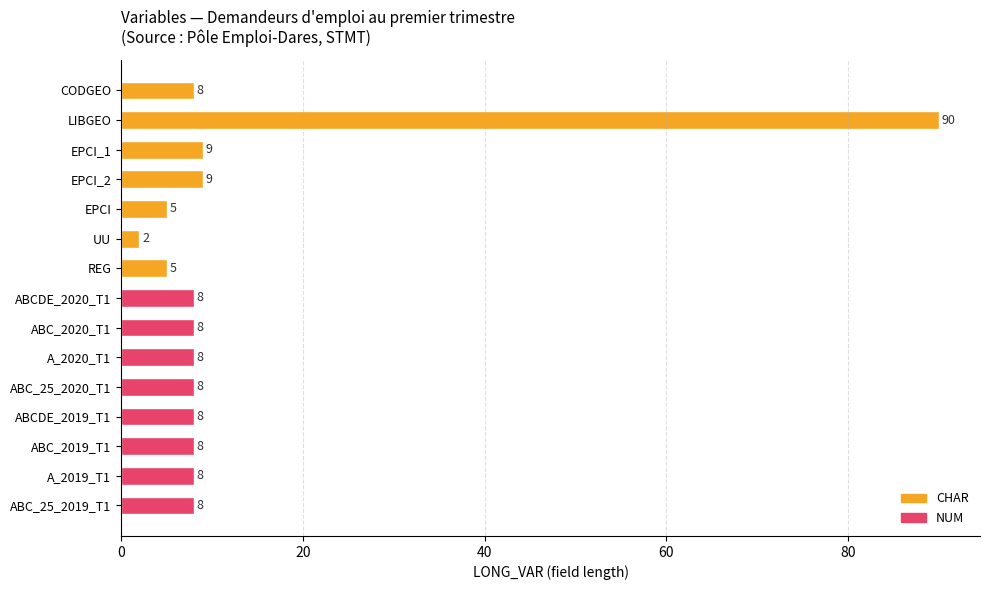

What is the difference between the maximum and minimum values?

88